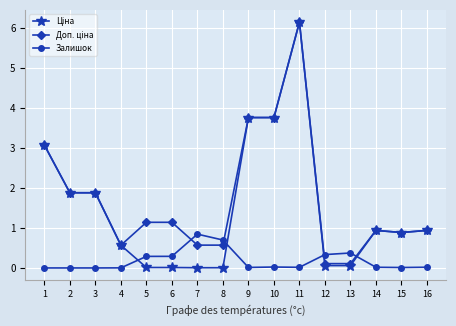

What is the maximum value shown in the chart?

6.1